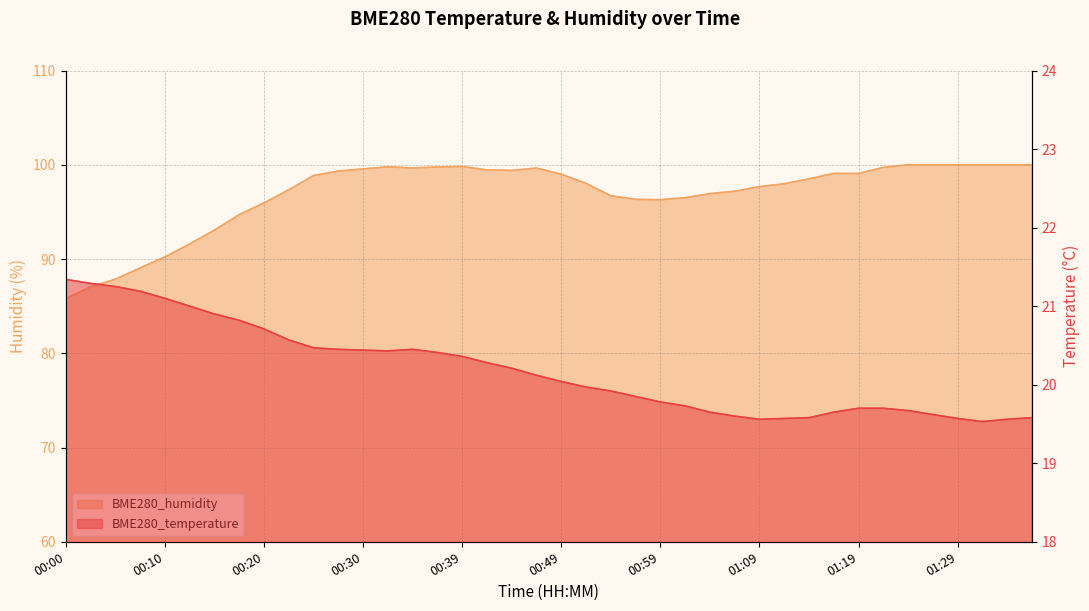

Reading right to left, what are all the values shown in this chart?

BME280_temperature: 01:37=19.6	01:34=19.6	01:32=19.5	01:29=19.6	01:26=19.6	01:24=19.7	01:22=19.7	01:19=19.7	01:17=19.6	01:14=19.6	01:12=19.6	01:09=19.6	01:06=19.6	01:04=19.6	01:02=19.7	00:59=19.8	00:57=19.9	00:54=19.9	00:52=20.0	00:49=20.0	00:47=20.1	00:44=20.2	00:42=20.3	00:39=20.4	00:37=20.4	00:35=20.4	00:32=20.4	00:30=20.4	00:27=20.4	00:25=20.5	00:22=20.6	00:20=20.7	00:17=20.8	00:15=20.9	00:13=21.0	00:10=21.1	00:08=21.2	00:05=21.2	00:03=21.3	00:00=21.3
BME280_humidity: 01:37=100.0	01:34=100.0	01:32=100.0	01:29=100.0	01:26=100.0	01:24=100.0	01:22=99.7	01:19=99.1	01:17=99.1	01:14=98.5	01:12=98.0	01:09=97.7	01:06=97.2	01:04=96.9	01:02=96.5	00:59=96.3	00:57=96.3	00:54=96.7	00:52=98.0	00:49=99.0	00:47=99.7	00:44=99.4	00:42=99.5	00:39=99.8	00:37=99.8	00:35=99.7	00:32=99.8	00:30=99.6	00:27=99.3	00:25=98.8	00:22=97.3	00:20=96.0	00:17=94.7	00:15=93.1	00:13=91.6	00:10=90.2	00:08=89.0	00:05=87.9	00:03=87.0	00:00=85.8